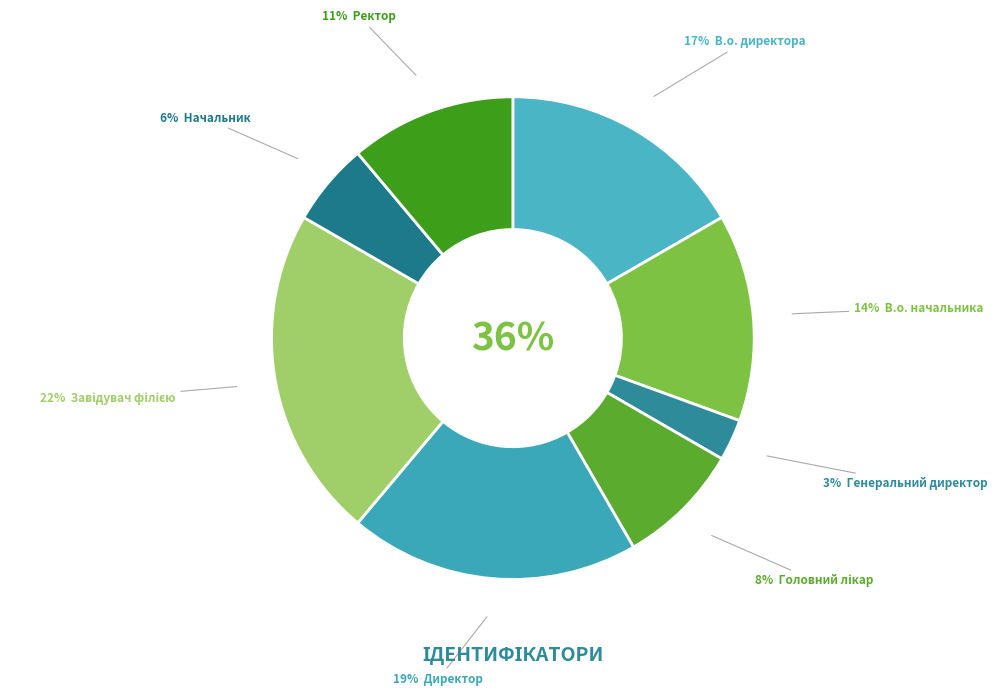

Which slice is the largest?

Завідувач філією